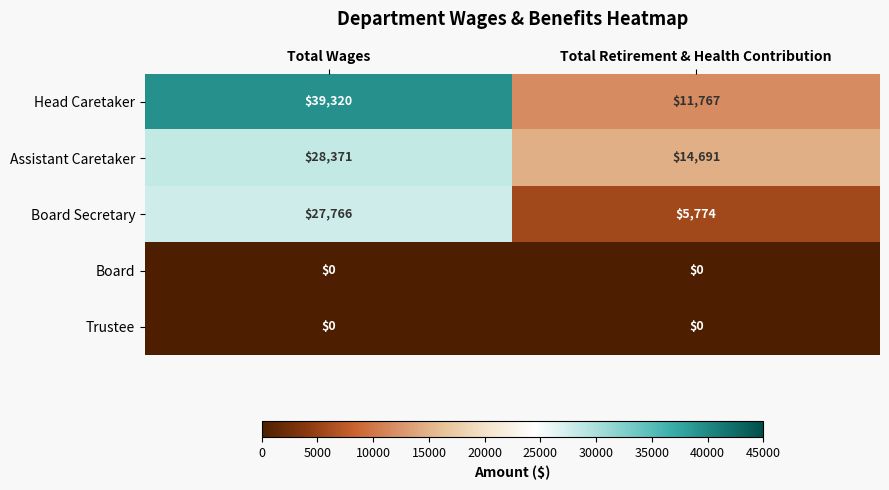

Is it true that Board Secretary equals 5774 at Total Retirement & Health Contribution?

True